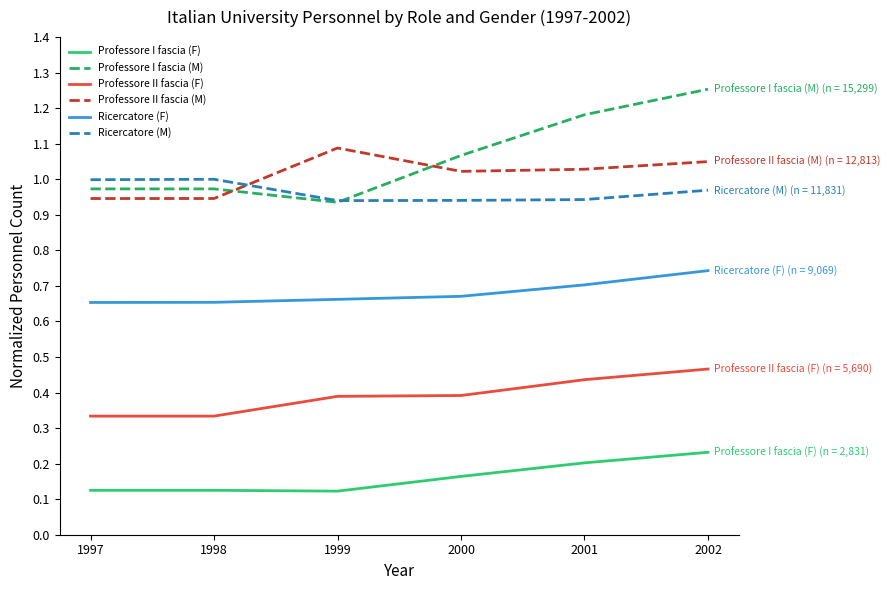

Is the value of Professore II fascia (M) at 2001 greater than the value of Ricercatore (F) at 2002?

Yes